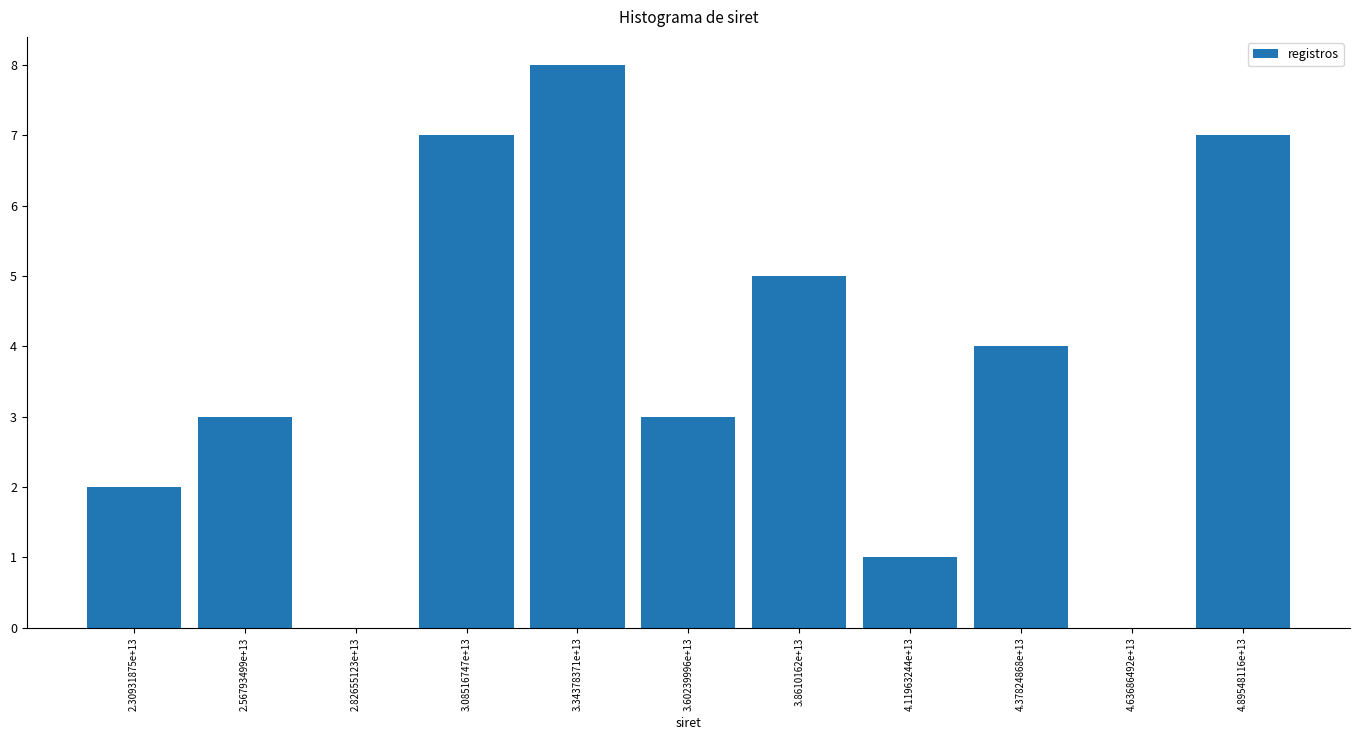

Reading left to right, extract all data points from this chart.

2.30931875e+13=2	2.56793499e+13=3	2.82655123e+13=0	3.08516747e+13=7	3.34378371e+13=8	3.60239996e+13=3	3.8610162e+13=5	4.11963244e+13=1	4.37824868e+13=4	4.63686492e+13=0	4.89548116e+13=7